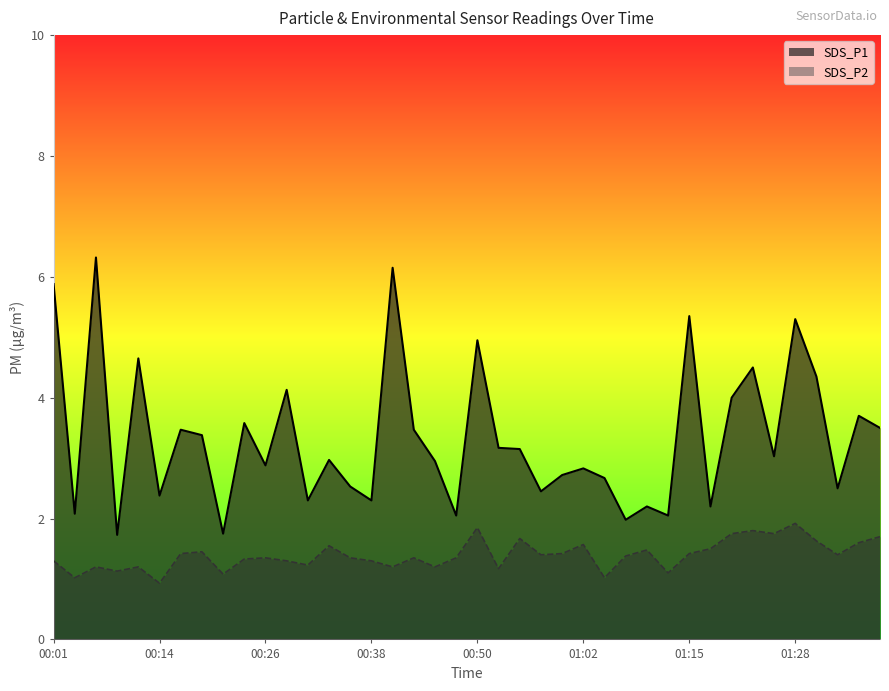

Where is the first local maximum for SDS_P1?

00:06